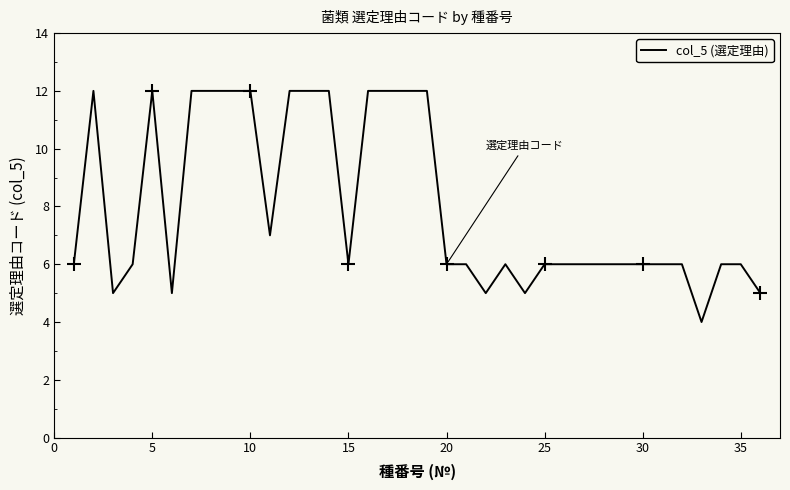

What is the average value?

8